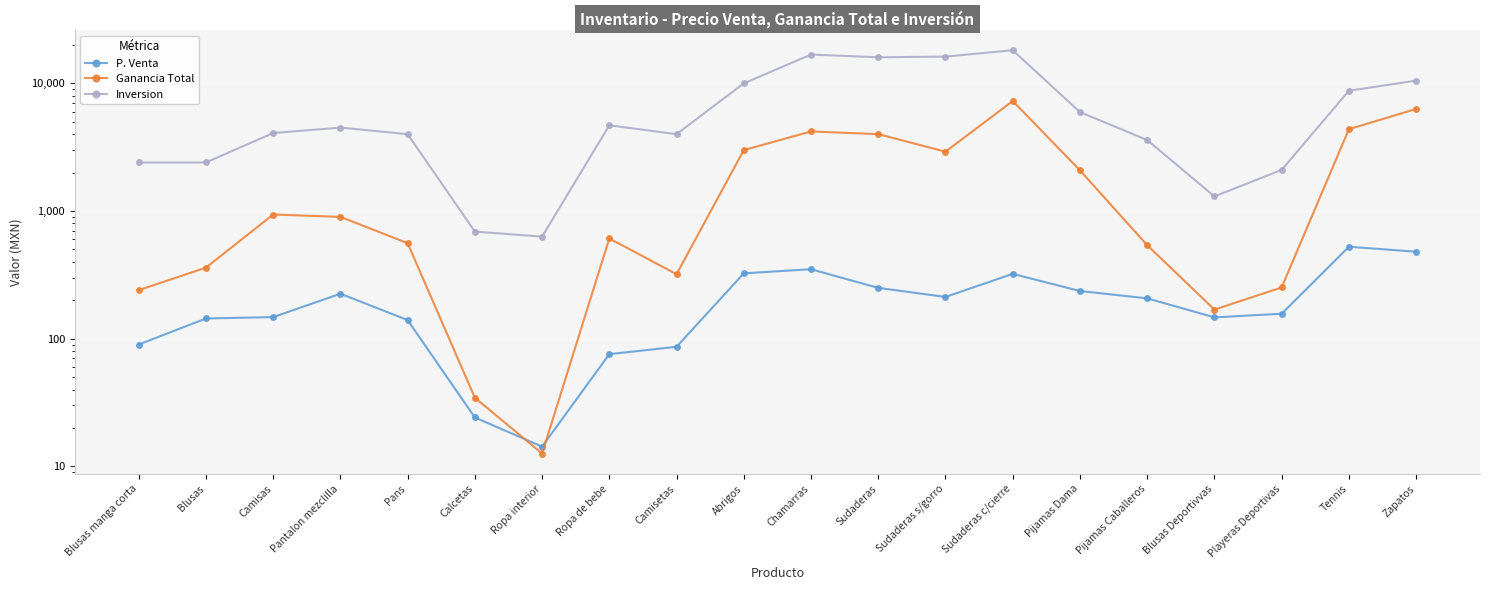

At which category does the chart reach its minimum across all series?

Ropa interior